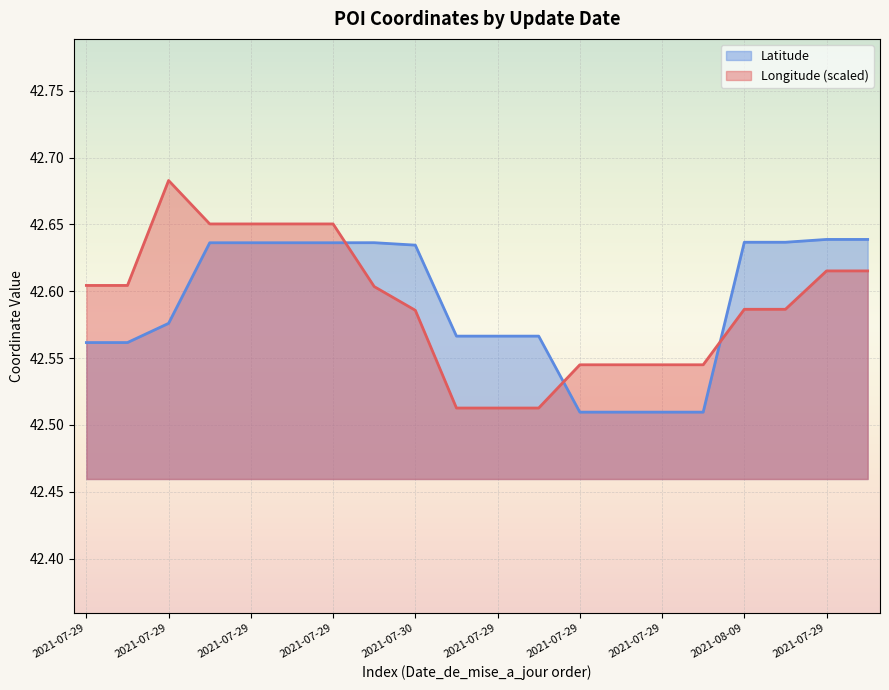

How many interior local peaks does the Longitude series have?

1